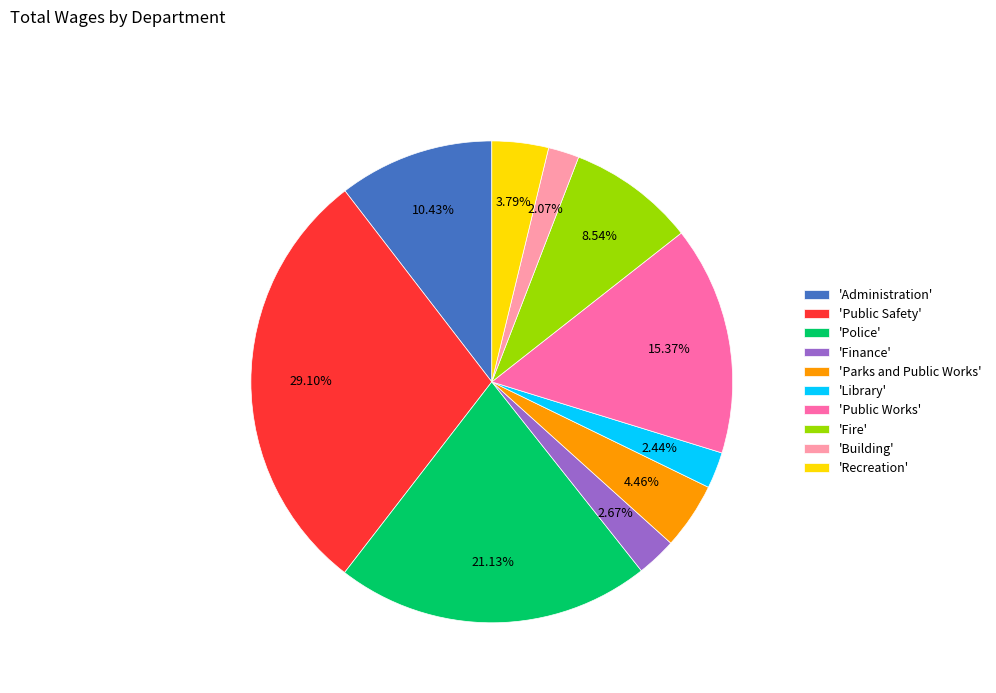

Does 'Recreation' account for over 50% of the chart?

No